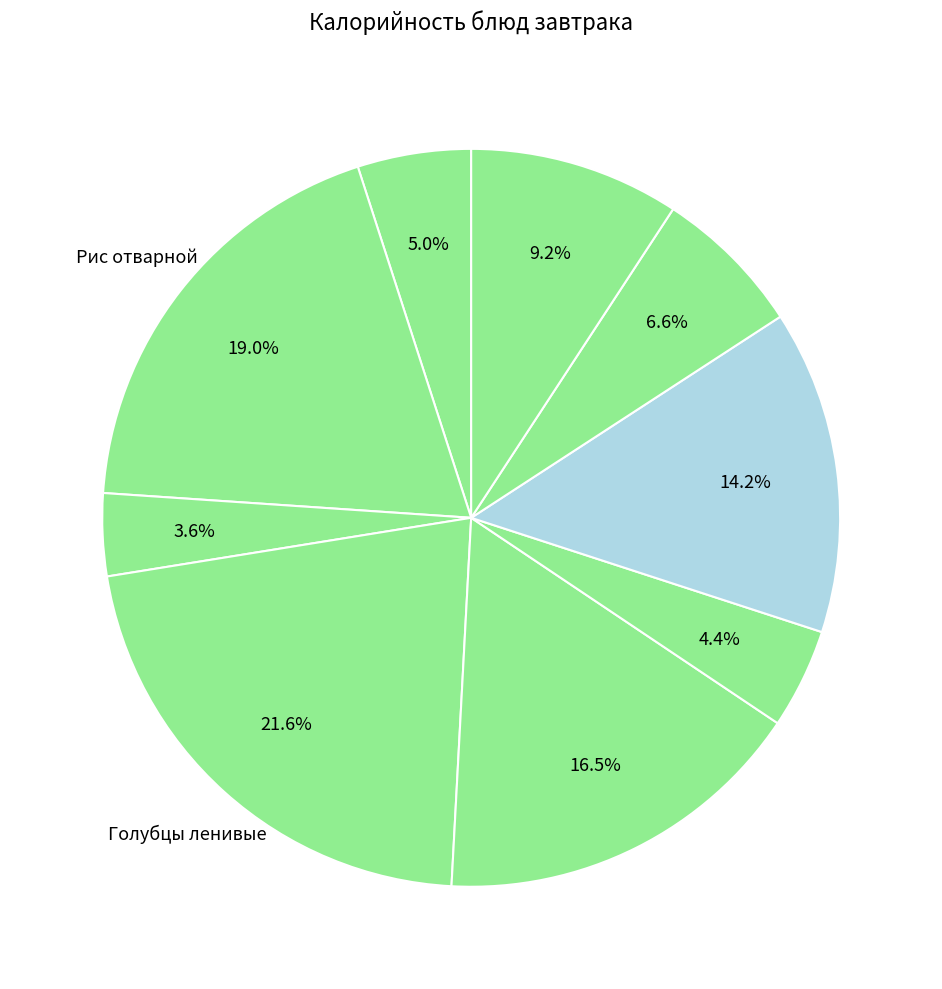

Which slice is the largest?

Голубцы ленивые